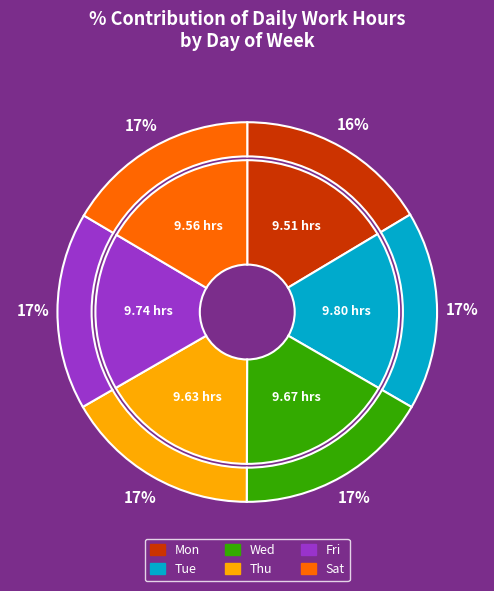

What percentage is the Thu slice, to the nearest percent?

17%